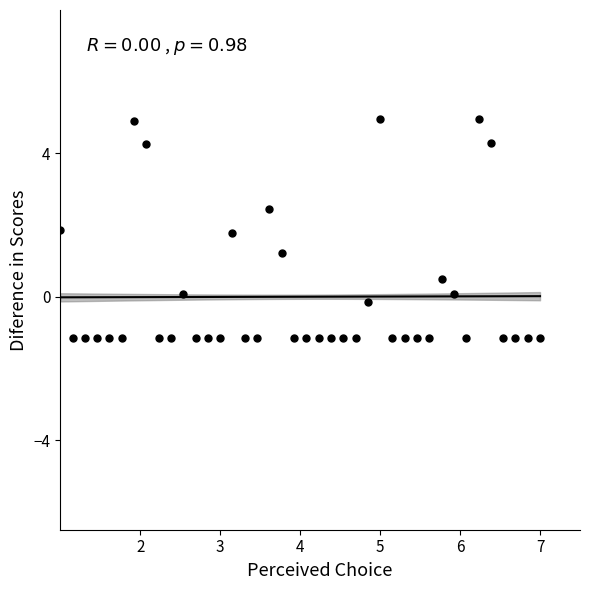

What Y value in the scatter plot is closest to 1?

1.2